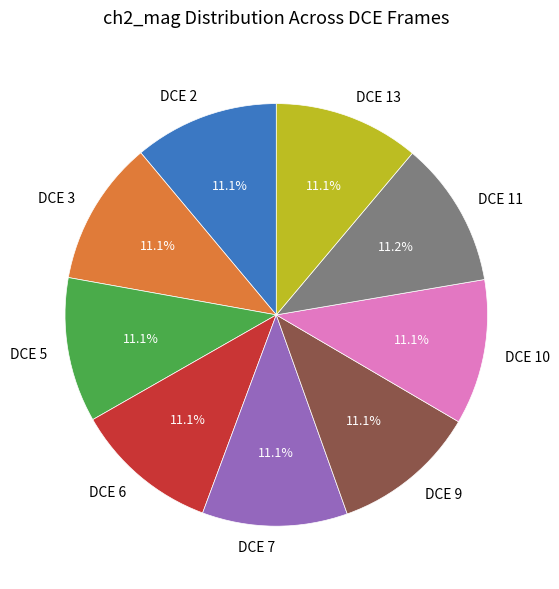

Approximately how many times larger is the value at DCE 5 compared to DCE 10?

1.0